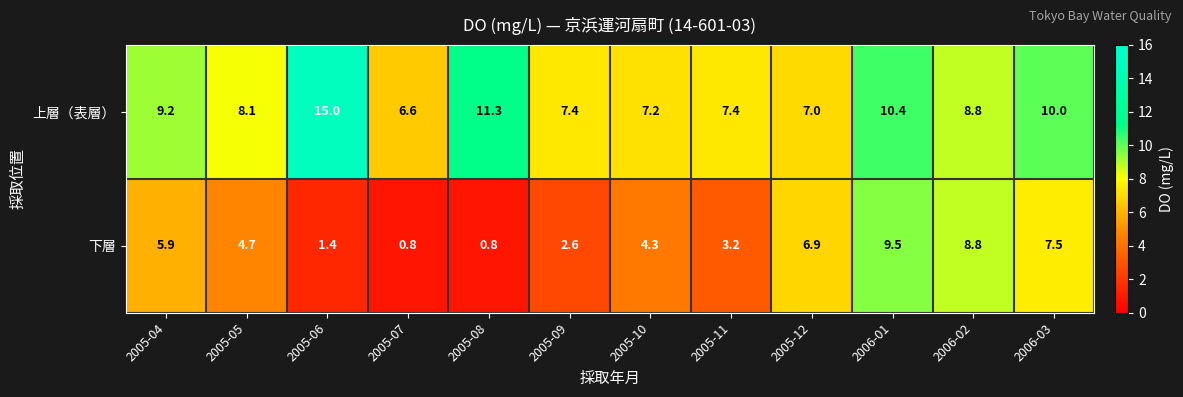

The 上層（表層） series shows 10.1 at 2005-12. True or false?

False